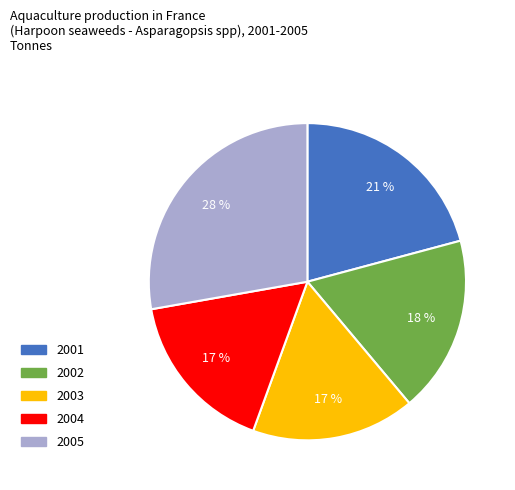

Do 2004 and 2001 together represent more than half of the pie?

No